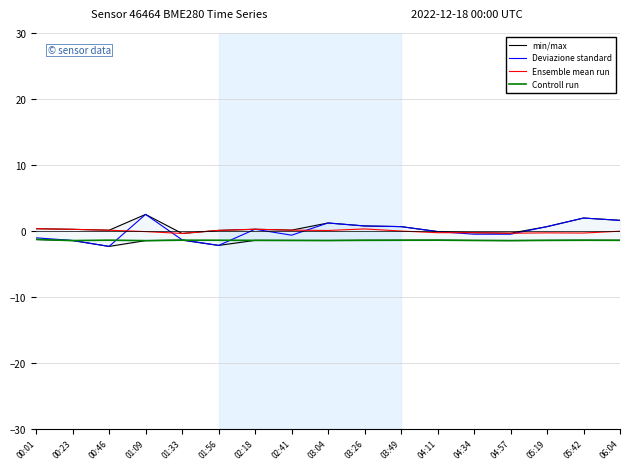

What is the difference between the highest and lowest values at 00:01?

1.6